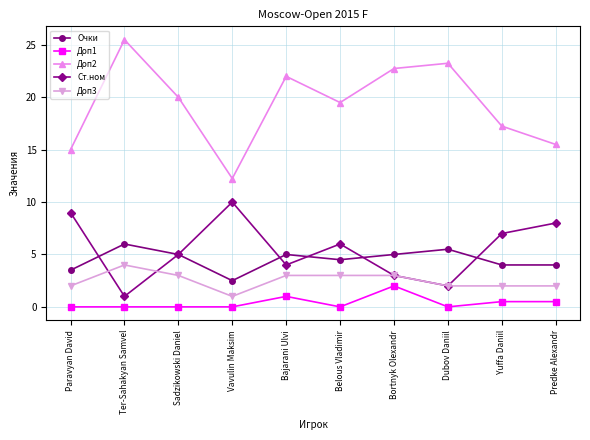

What is the difference between the maximum and minimum values in the Ст.ном series?

9.0